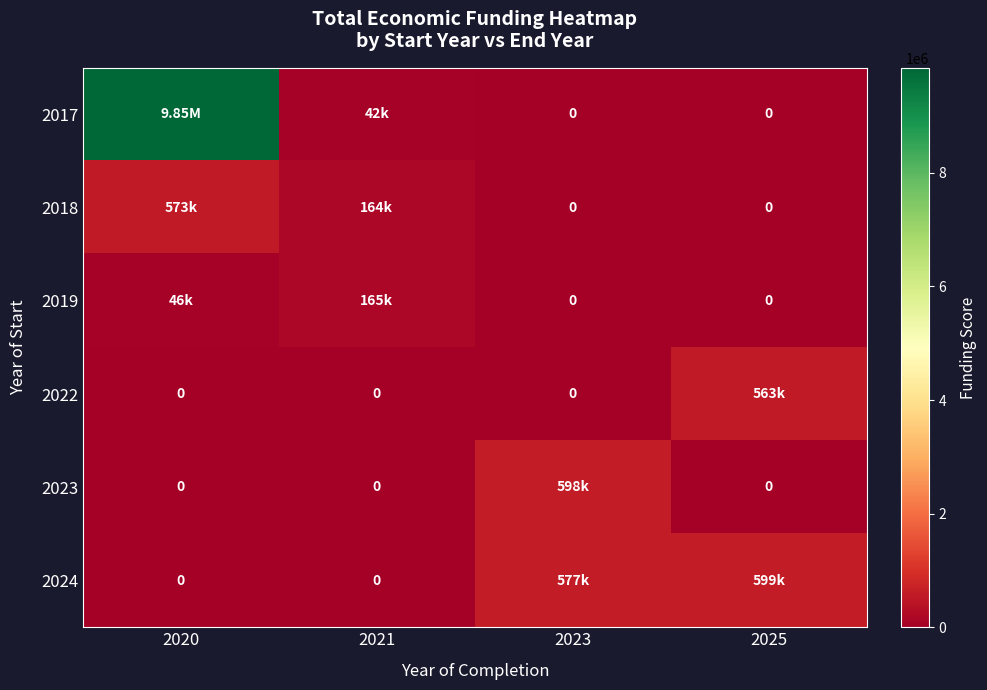

Which series has the largest total across all categories?

2017